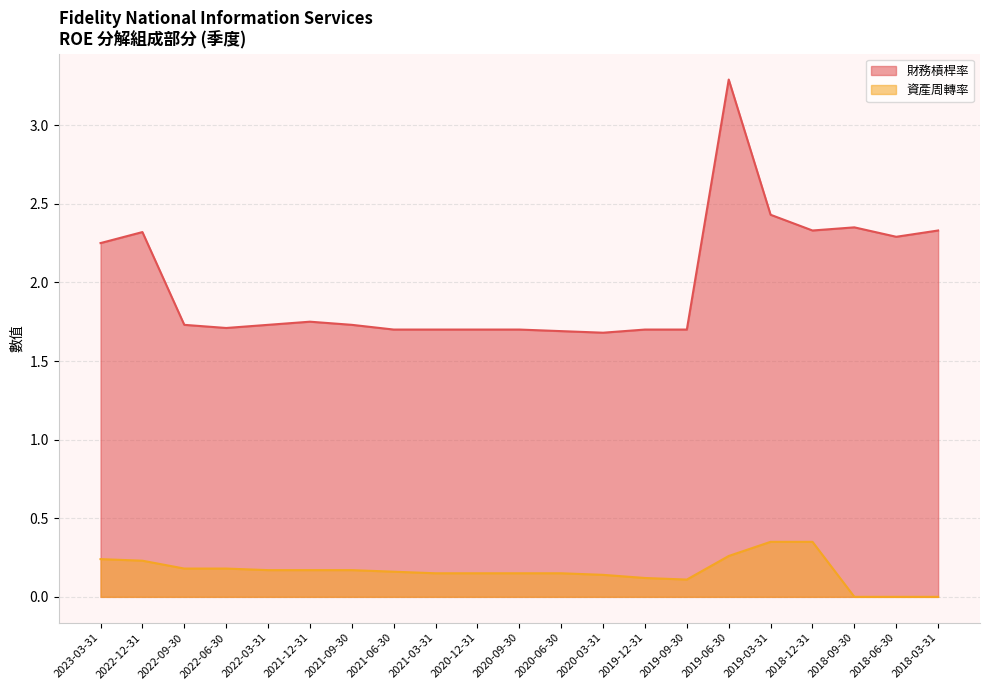

True or false: 財務槓桿率 and 資產周轉率 cross at least once.

False